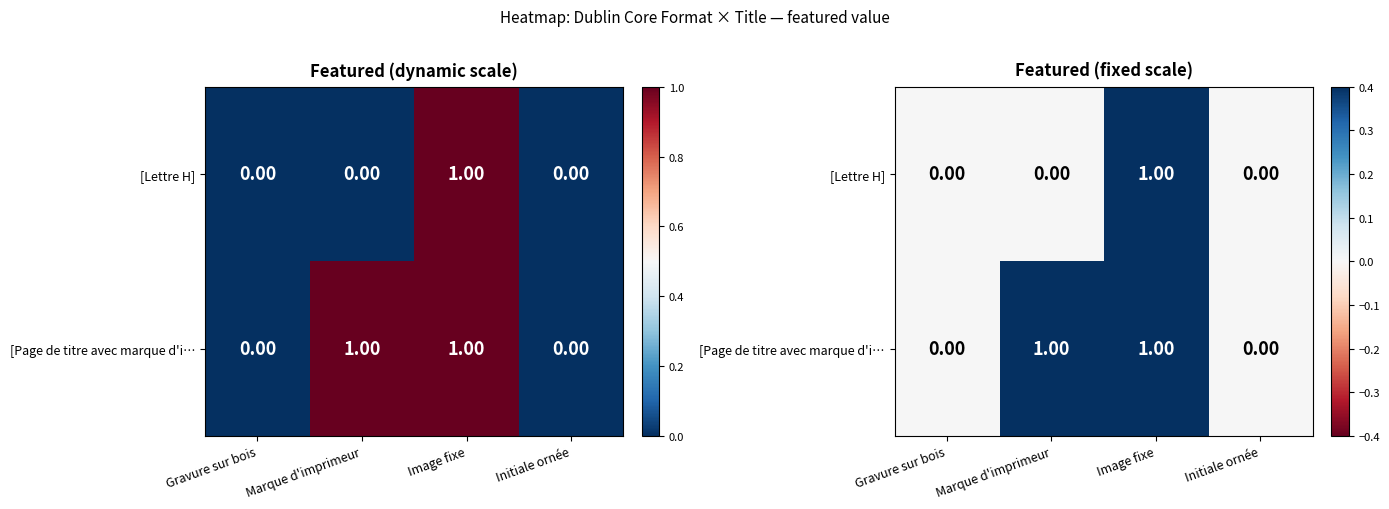

Rank the categories by [Lettre H] value from lowest to highest.

Gravure sur bois, Marque d'imprimeur, Initiale ornée, Image fixe